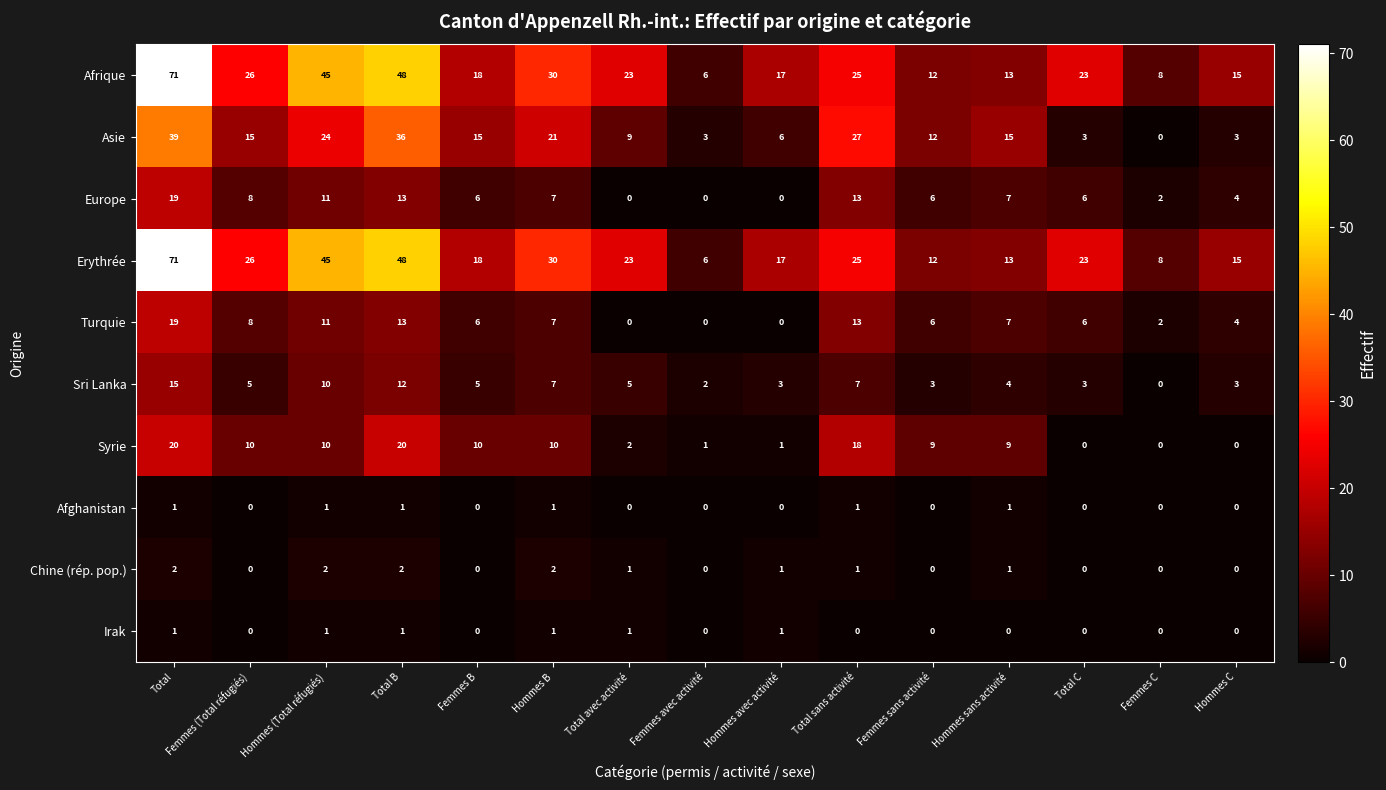

What is the sum of all Syrie values?

120